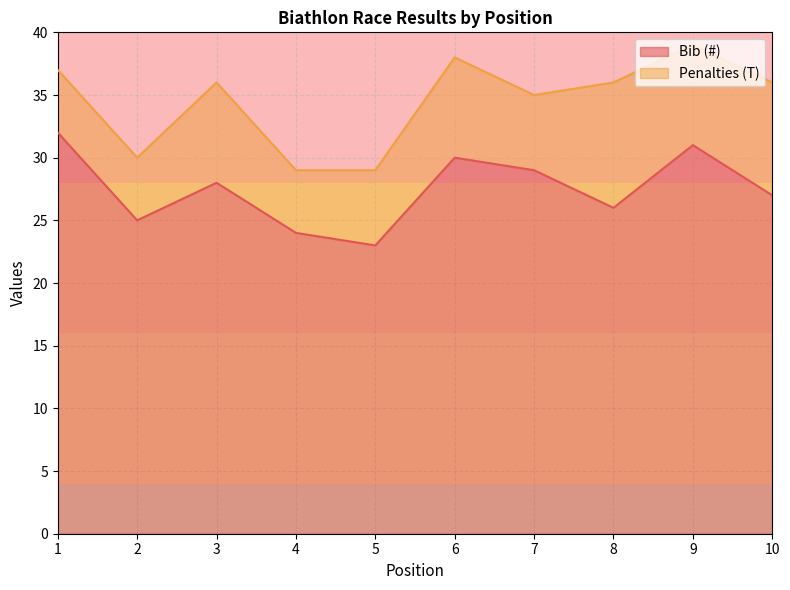

What is the difference between the maximum and minimum values?

9